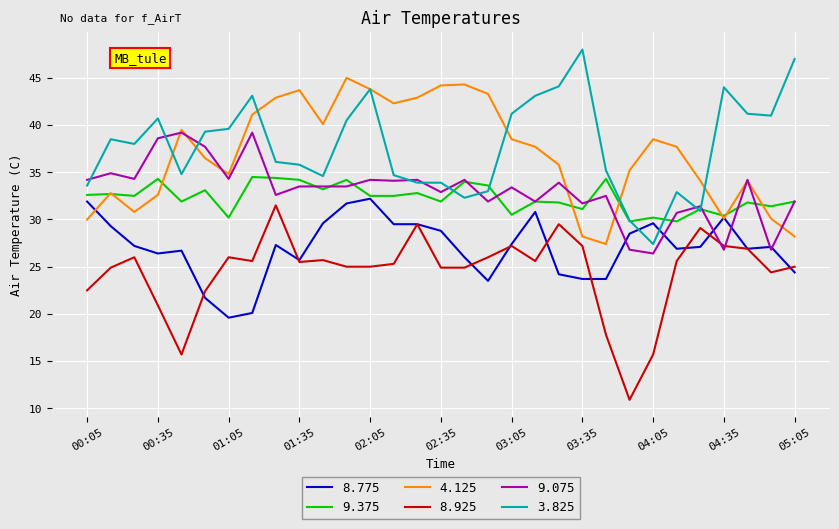

True or false: 3.825 and 8.925 intersect in this chart.

False